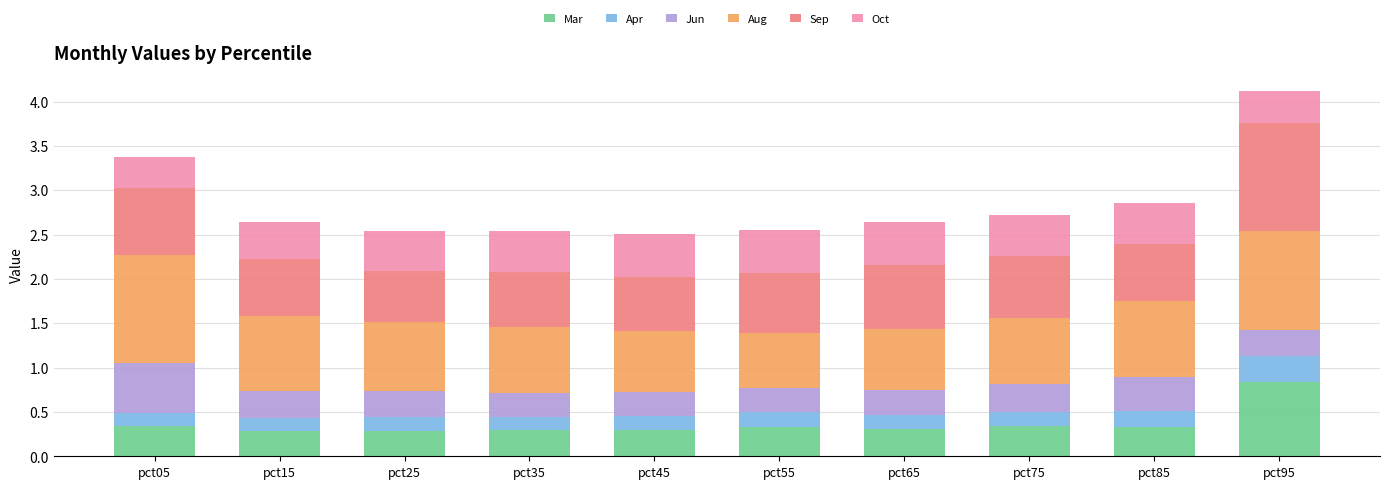

What is the total value across all series at pct45?

2.5